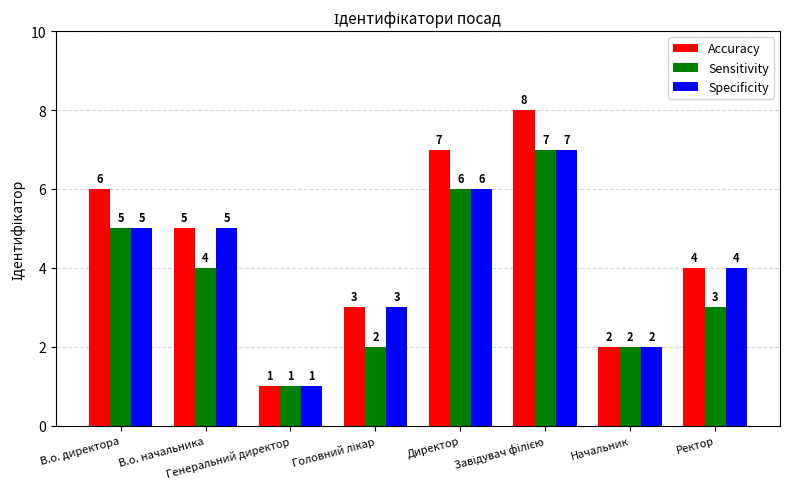

Reading right to left, transcribe all the data shown in this chart.

Accuracy: 4	2	8	7	3	1	5	6
Sensitivity: 3	2	7	6	2	1	4	5
Specificity: 4	2	7	6	3	1	5	5